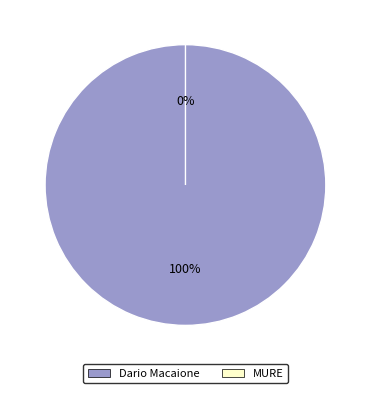

Is it true that MURE is 13% of the pie?

False